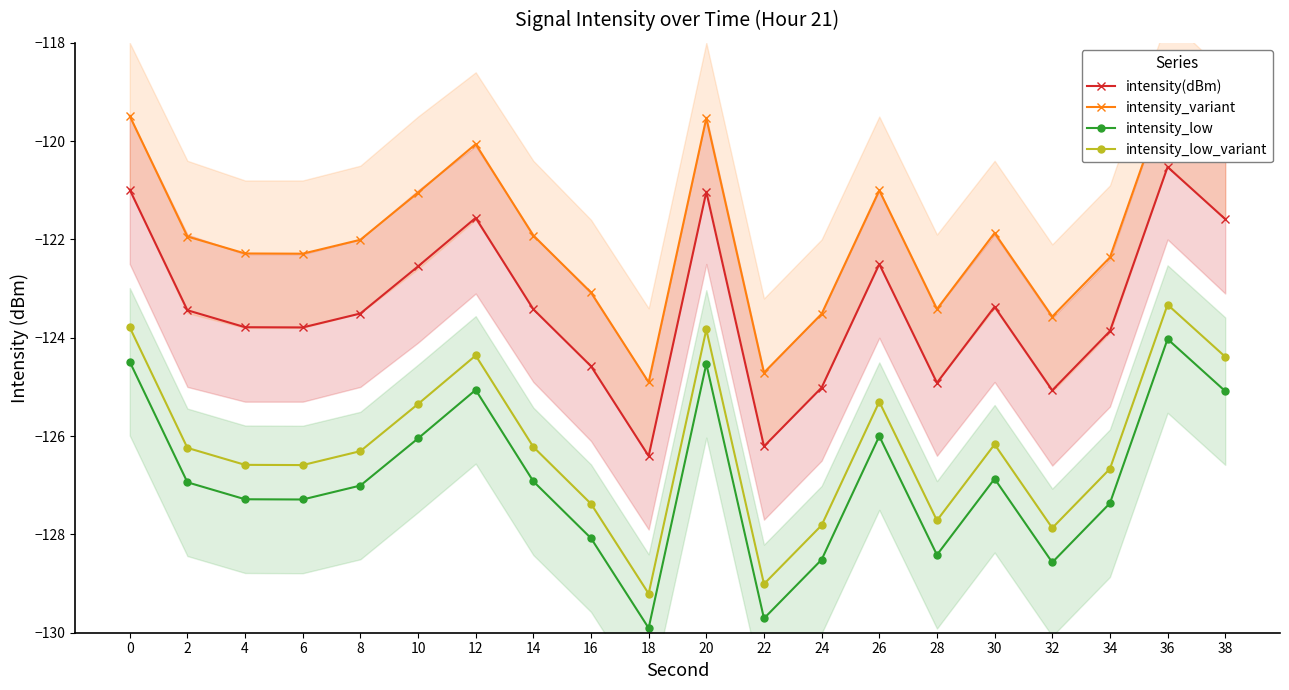

Does the chart have visible grid lines?

No